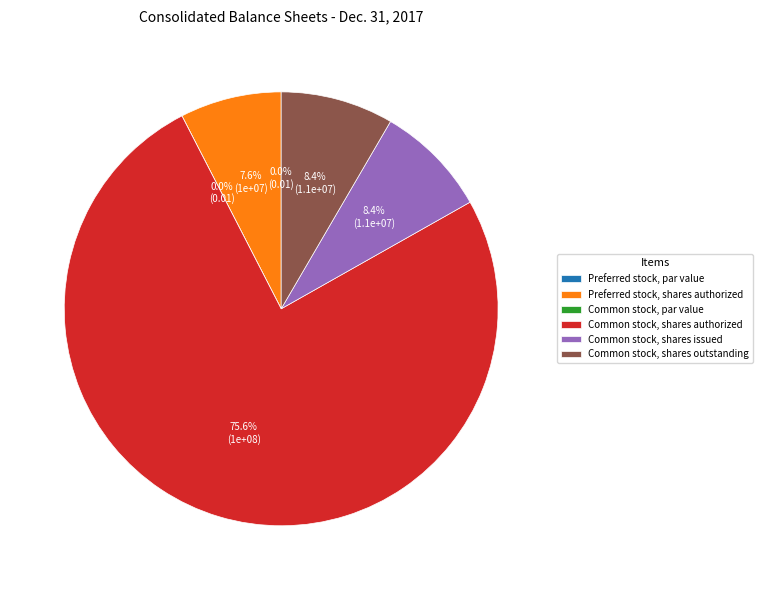

Count the number of slices in the pie.

6